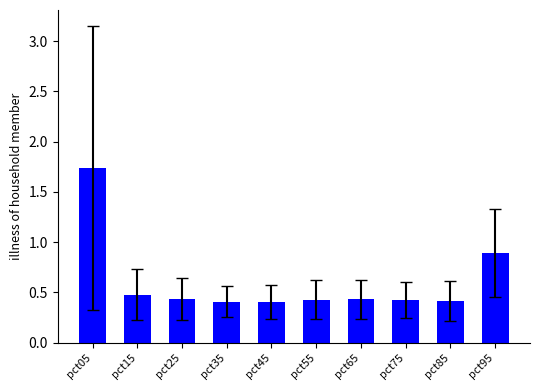

Between pct75 and pct95, which is larger?

pct95